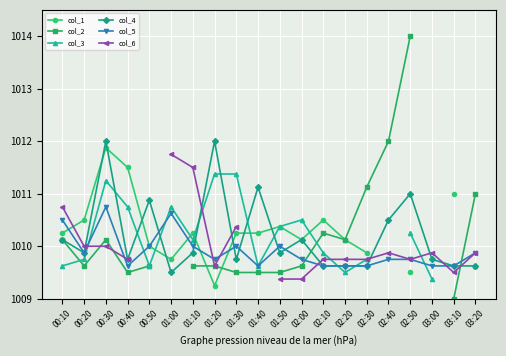

List the series in order of their overall mean, highest first.

col_1, col_2, col_3, col_4, col_5, col_6